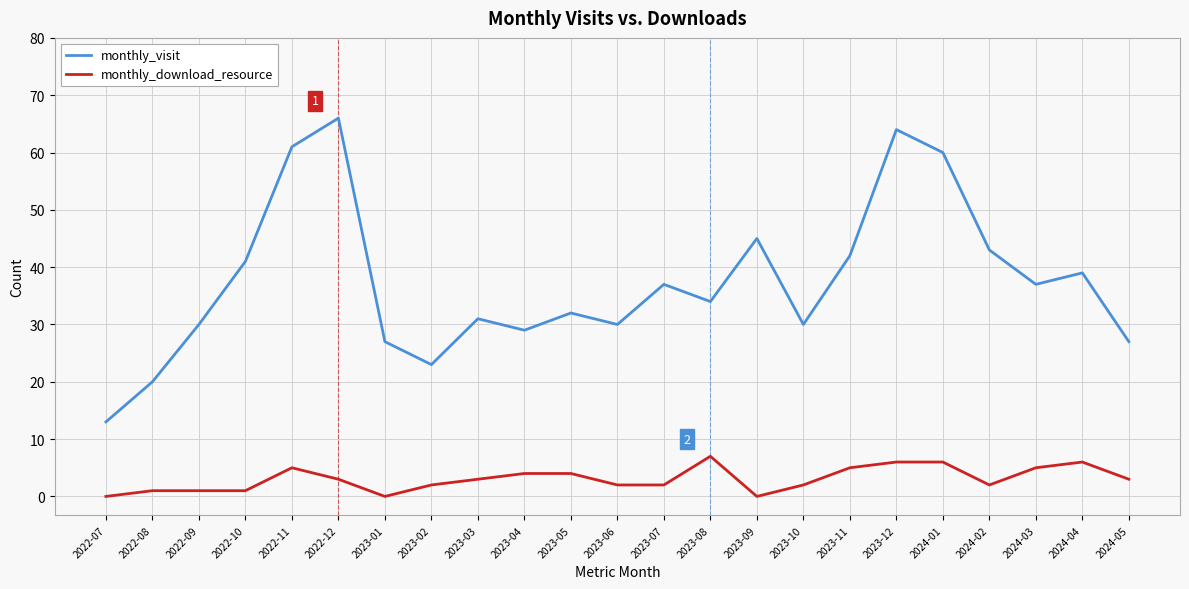

Is the value of monthly_download_resource at 2024-04 greater than the value of monthly_visit at 2024-01?

No